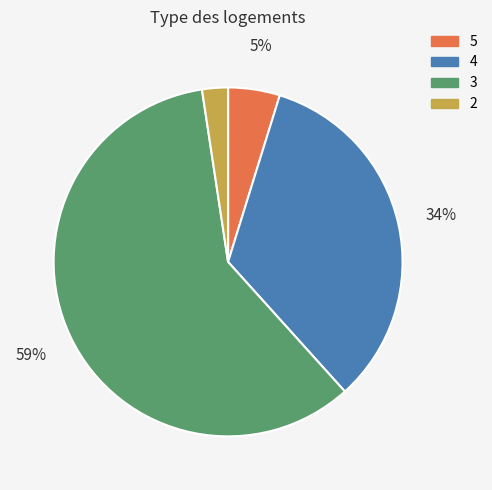

Which category accounts for the majority?

3